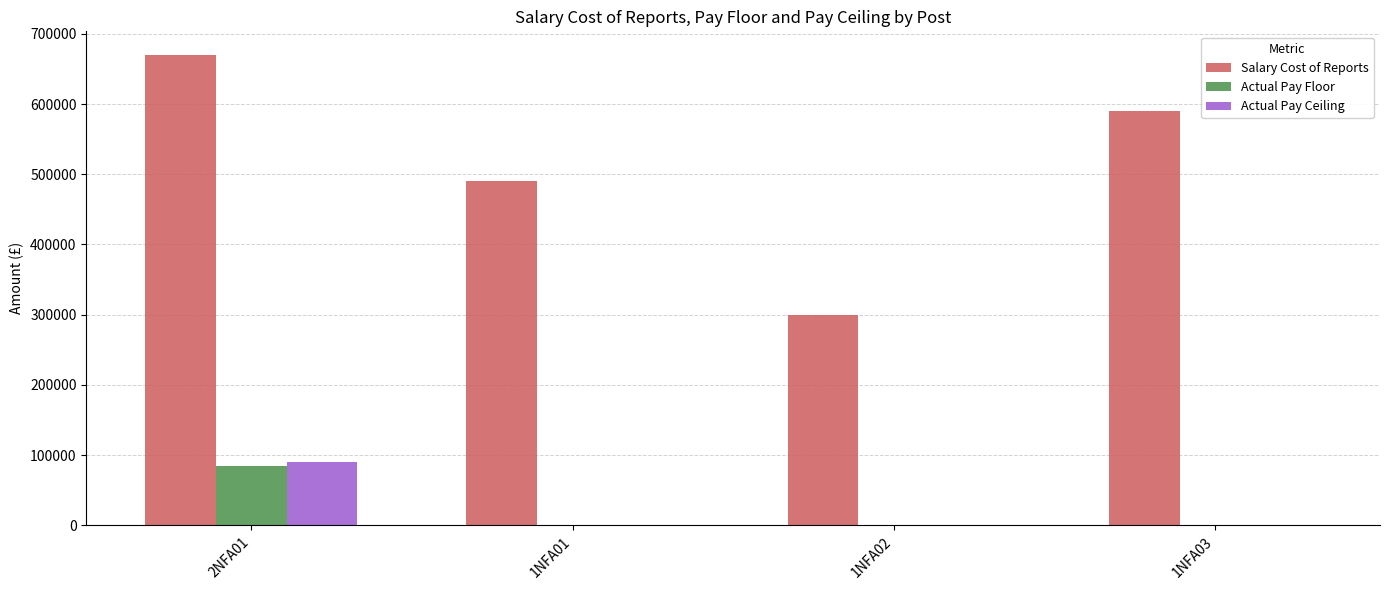

What is the spread (max minus min) of values at 1NFA03?

590000